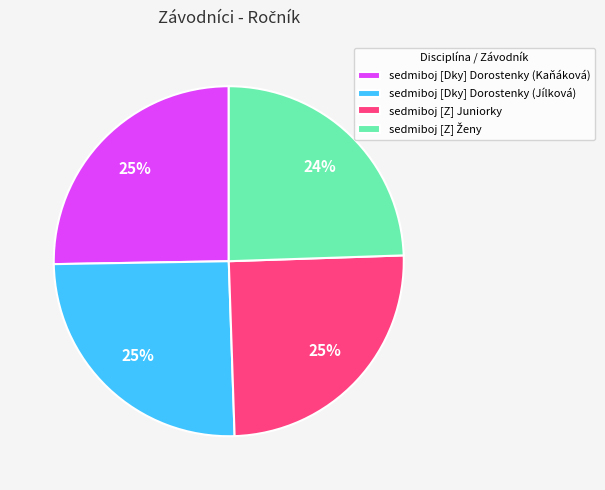

What percentage is the sedmiboj [Dky] Dorostenky (Jílková) slice, to the nearest percent?

25%